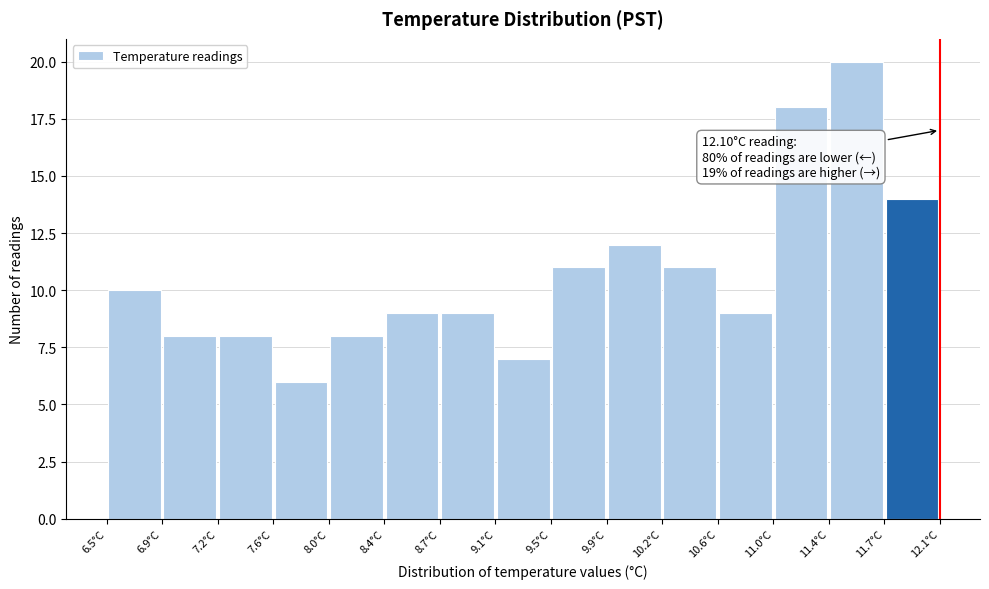

Over which range of the x-axis is the bar tallest?

11.35 to 11.75